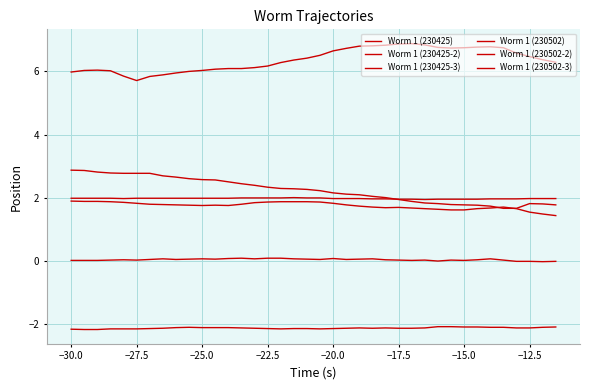

Is this an area chart (filled region under the line)?

No